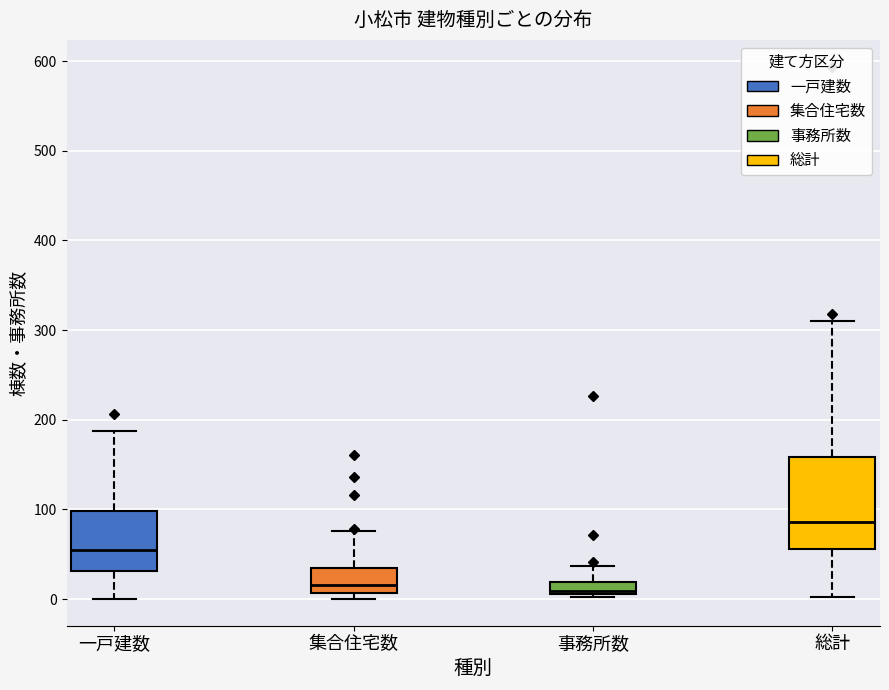

Where does the median line of the box for 集合住宅数 sit on the y-axis? The values are not printed on the chart, so give them approximately, as read against the axis.

20